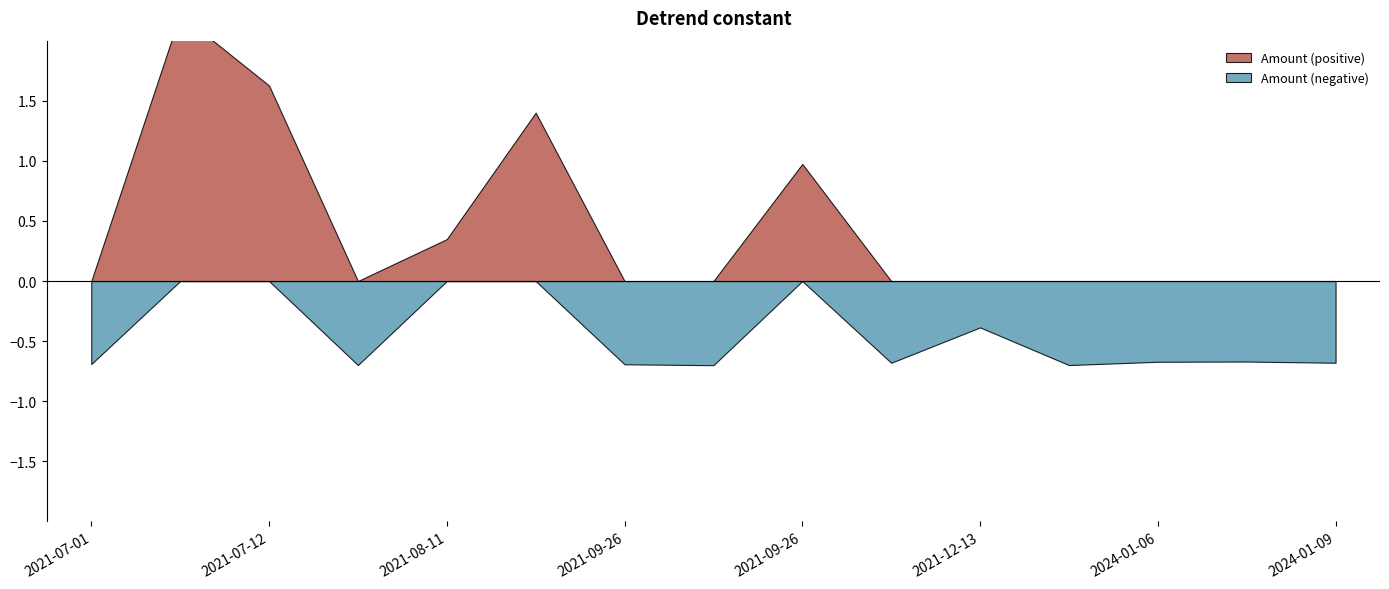

At which category does the chart reach its minimum across all series?

6